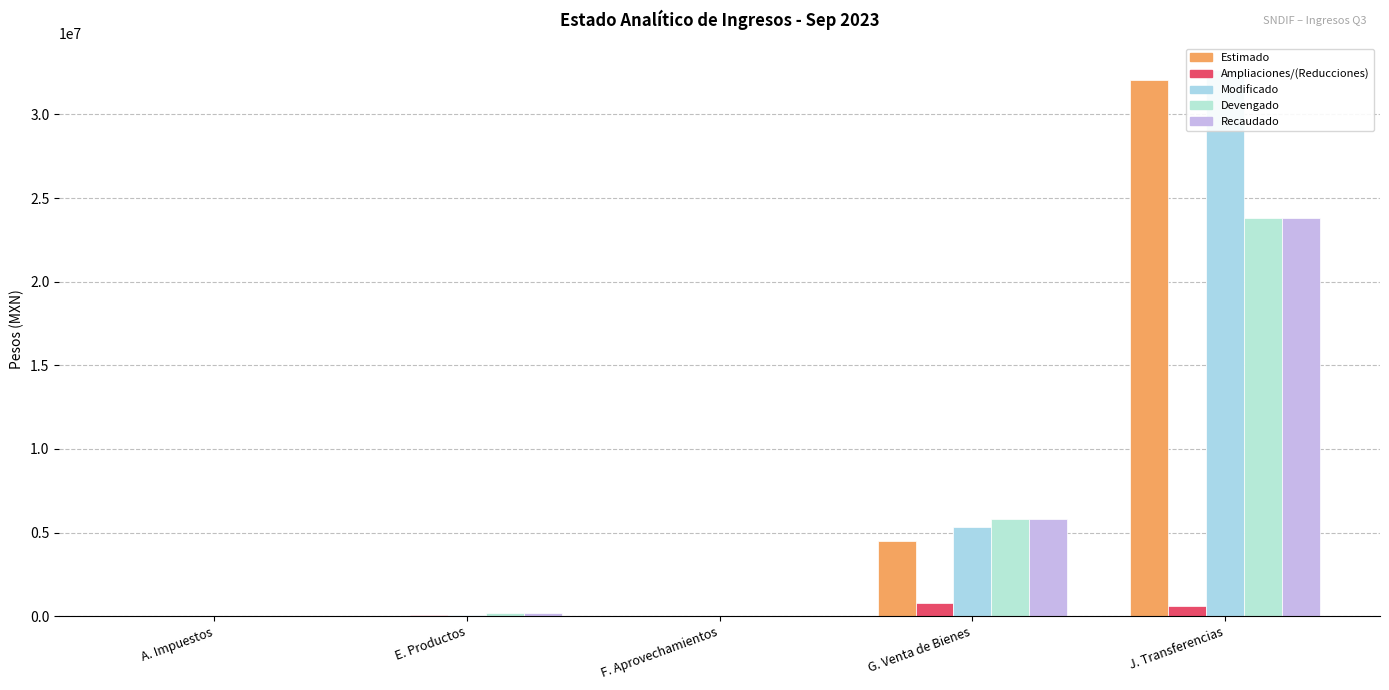

True or false: Devengado has a value of 23810751.3 at J. Transferencias.

True